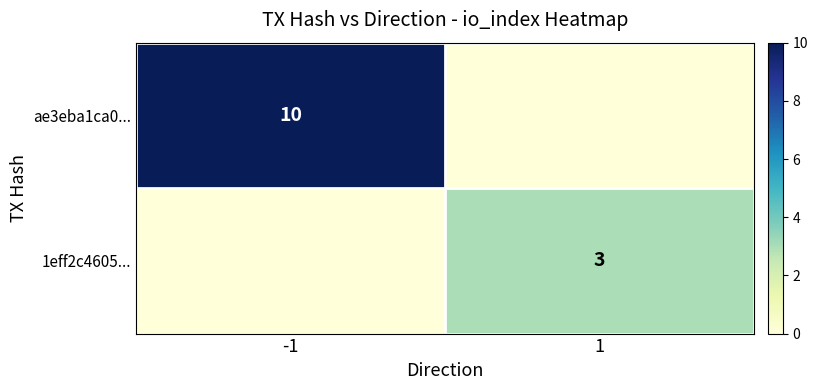

Which has a higher value, 1 or -1?

-1